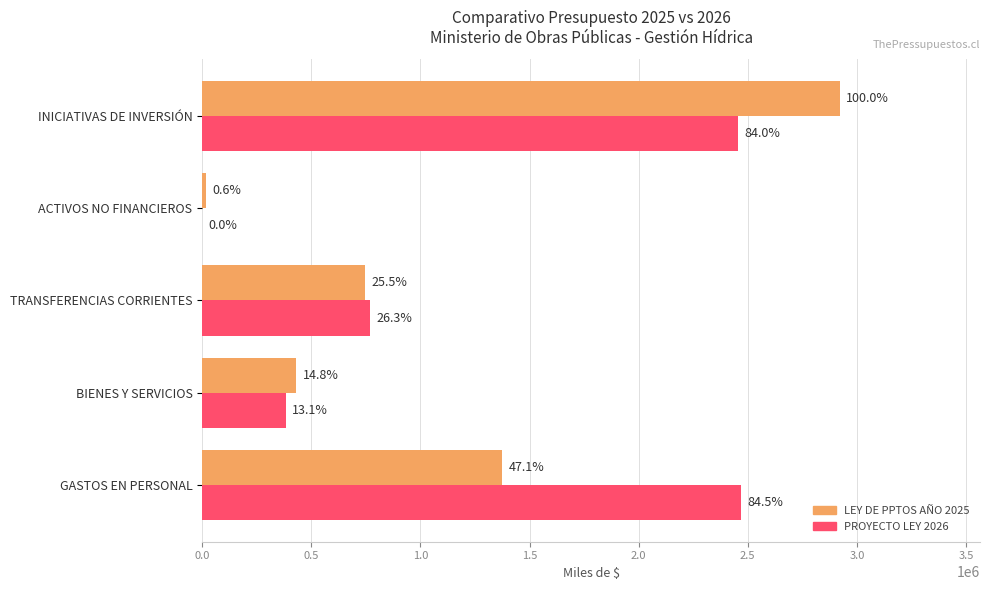

What are all the series names shown in the legend?

LEY DE PPTOS AÑO 2025, PROYECTO LEY 2026